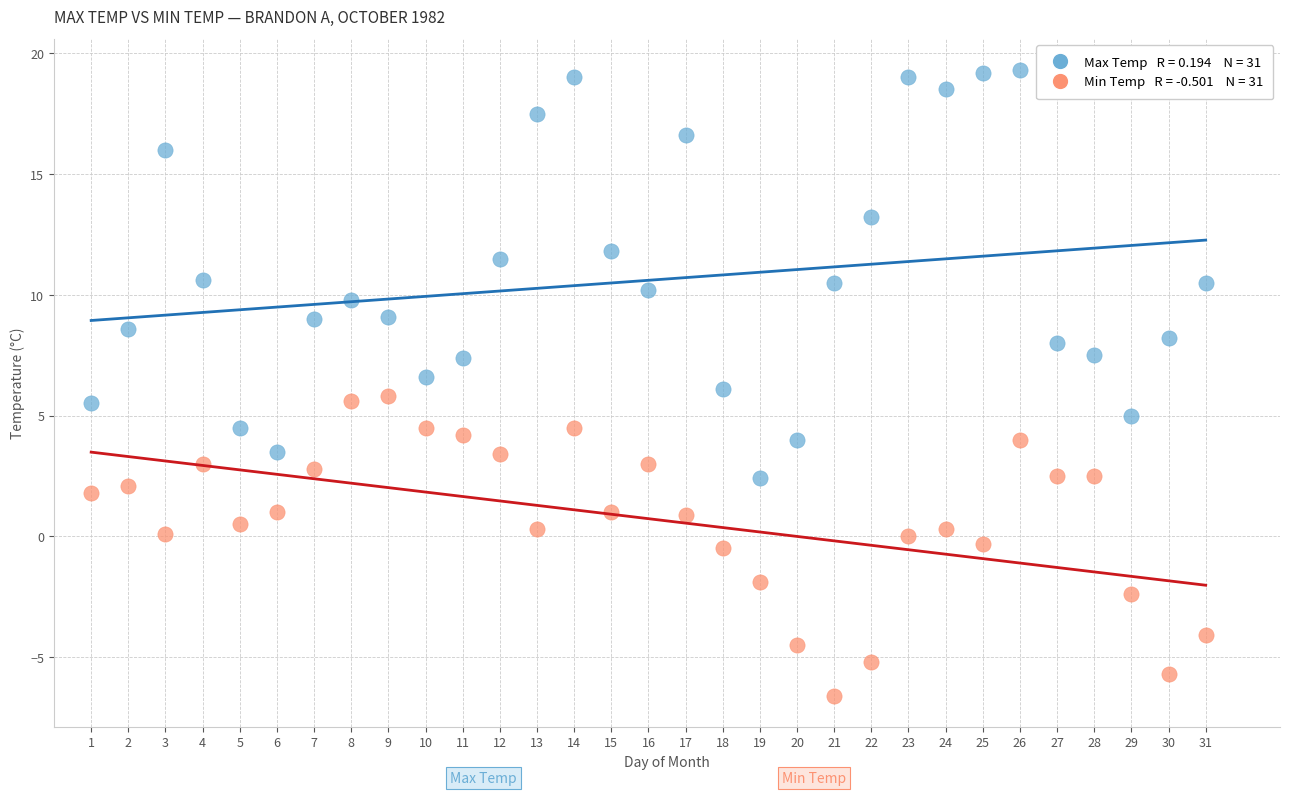

Across all data points, what is the range of X values (max minus min)?

30.0